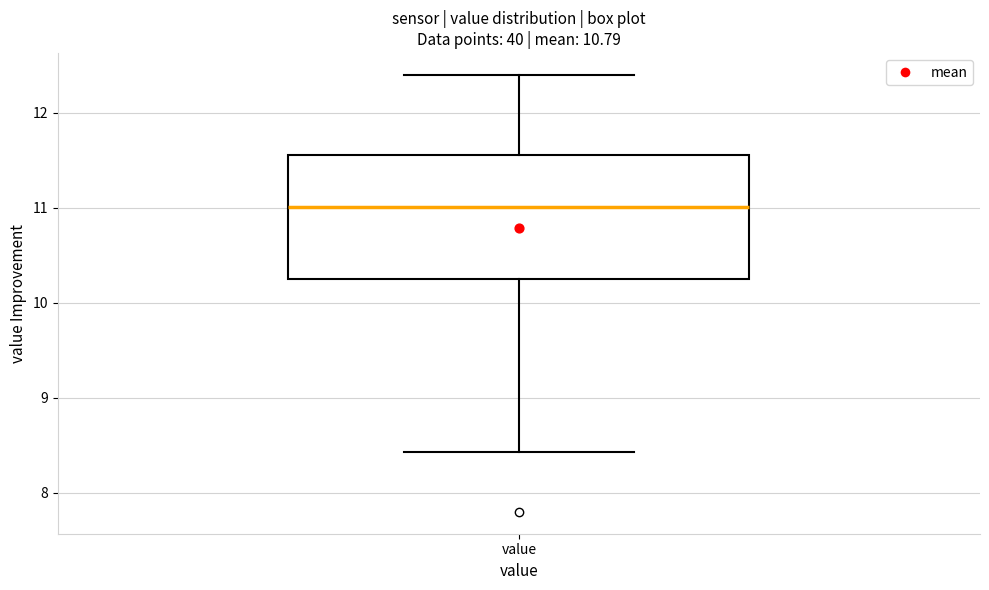

Where does the upper whisker of the box for value end on the y-axis? The values are not printed on the chart, so give them approximately, as read against the axis.

12.4